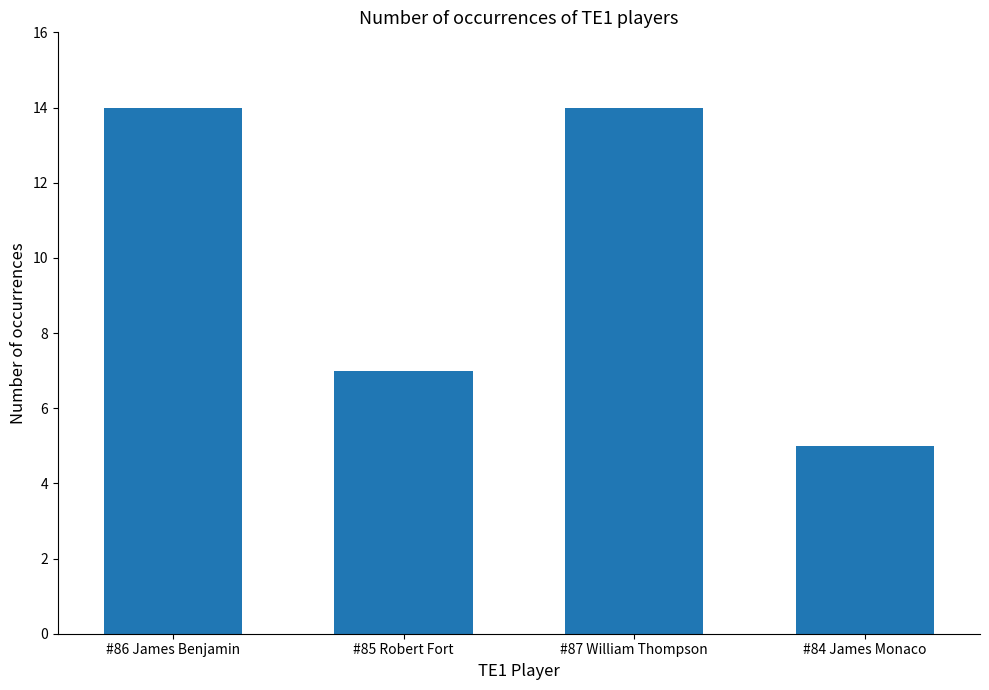

What is the difference between the second highest and second lowest values?

7